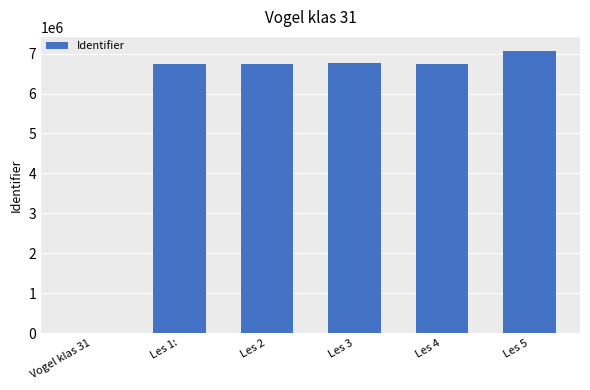

What is the ratio of the value at Les 2 to the value at Les 4?

1.0